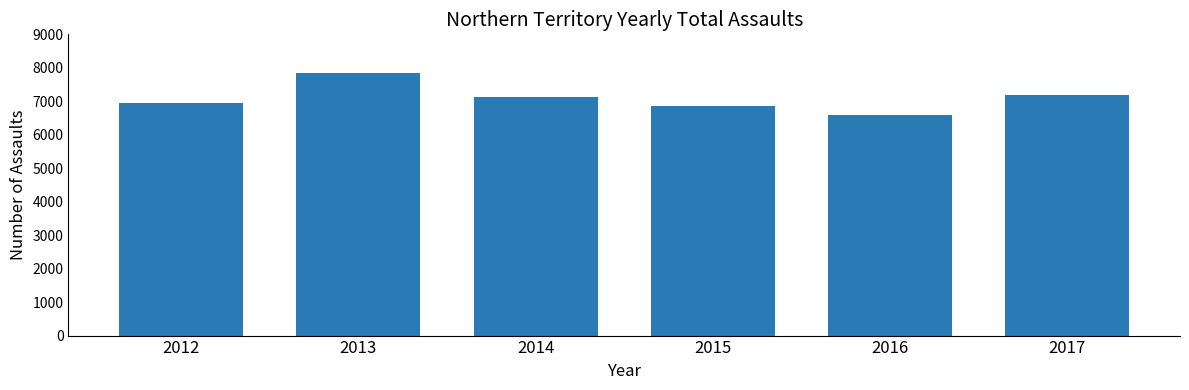

What is the change in value from 2012 to 2013?

+892